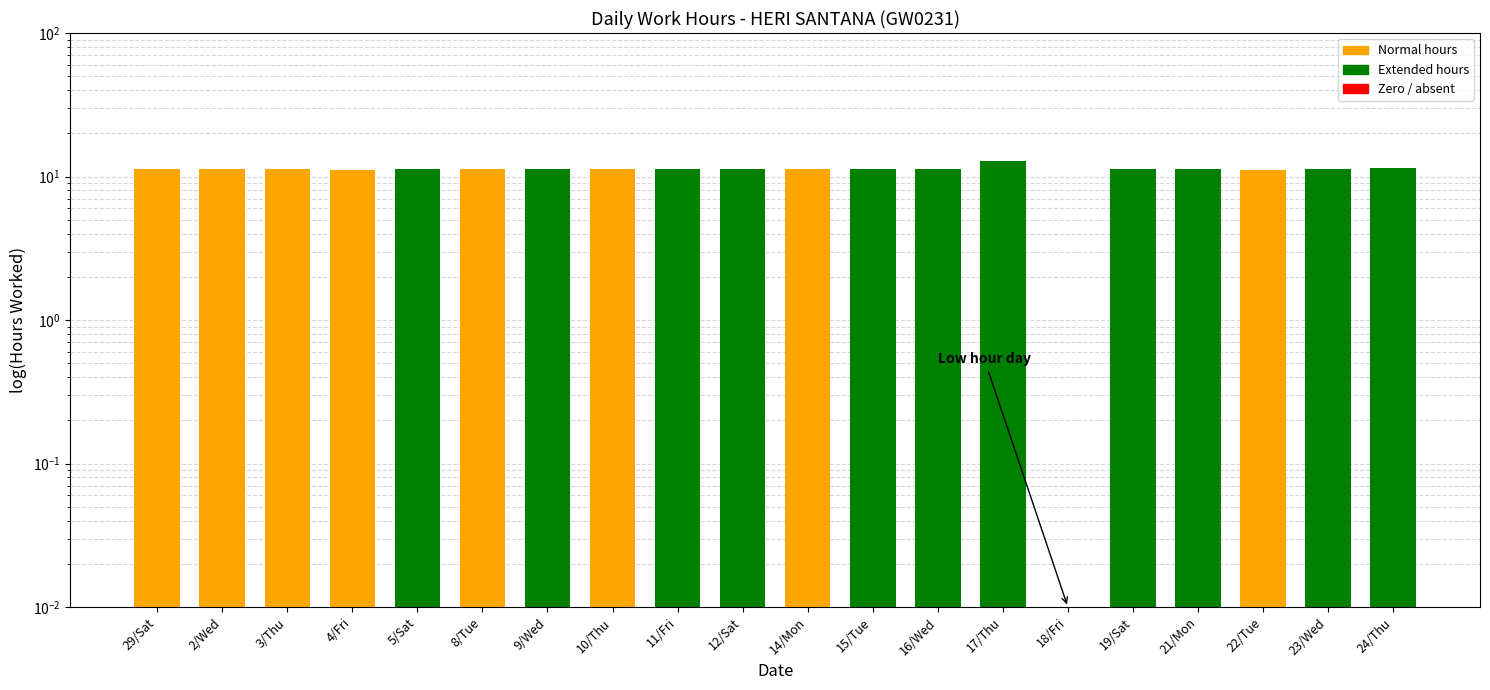

What is the difference between the maximum and second lowest values?

1.6